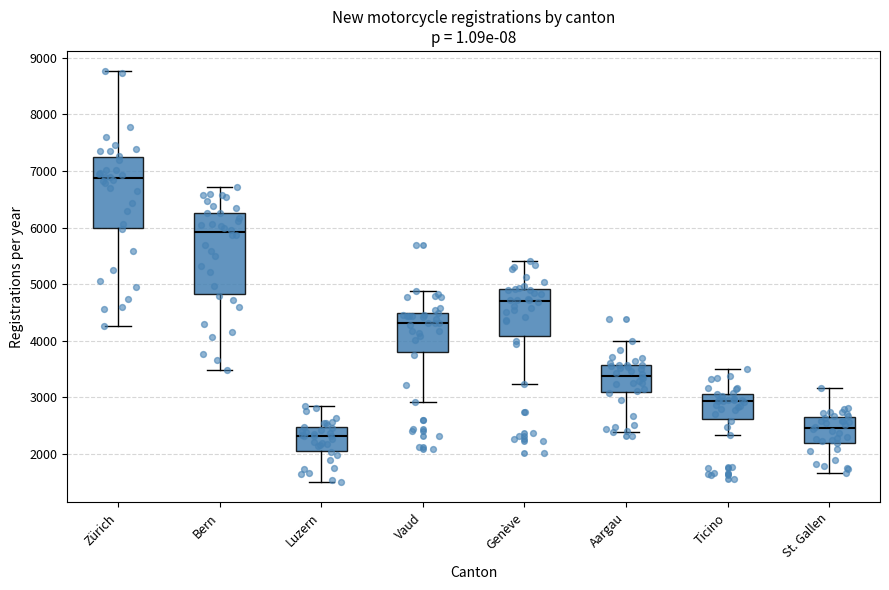

Reading left to right, transcribe this box plot: for each box, give where its median line is, the range the box spans, and where its two whiskers end, as read against the y-axis. The values are not printed on the chart, so give them approximately, as read against the axis.

Zürich: median 6900, box 6000 to 7200, whiskers 4300 to 8800
Bern: median 5900, box 4800 to 6300, whiskers 3500 to 6700
Luzern: median 2300, box 2100 to 2500, whiskers 1500 to 2900
Vaud: median 4300, box 3800 to 4500, whiskers 2900 to 4900
Genève: median 4700, box 4100 to 4900, whiskers 3200 to 5400
Aargau: median 3400, box 3100 to 3600, whiskers 2400 to 4000
Ticino: median 2900, box 2600 to 3100, whiskers 2300 to 3500
St. Gallen: median 2500, box 2200 to 2700, whiskers 1700 to 3200